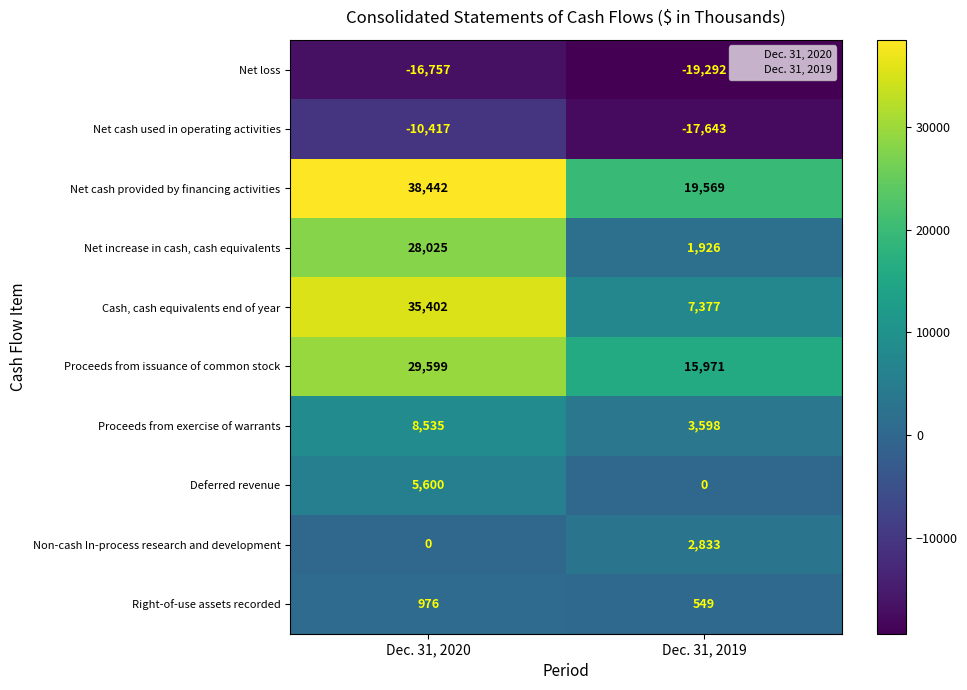

Reading left to right, extract all data points from this chart.

Net loss: -16757	-19292
Net cash used in operating activities: -10417	-17643
Net cash provided by financing activities: 38442	19569
Net increase in cash, cash equivalents: 28025	1926
Cash, cash equivalents end of year: 35402	7377
Proceeds from issuance of common stock: 29599	15971
Proceeds from exercise of warrants: 8535	3598
Deferred revenue: 5600	0
Non-cash In-process research and development: 0	2833
Right-of-use assets recorded: 976	549